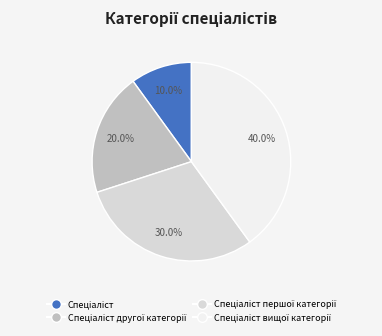

Is there any slice that represents more than half of the pie?

No